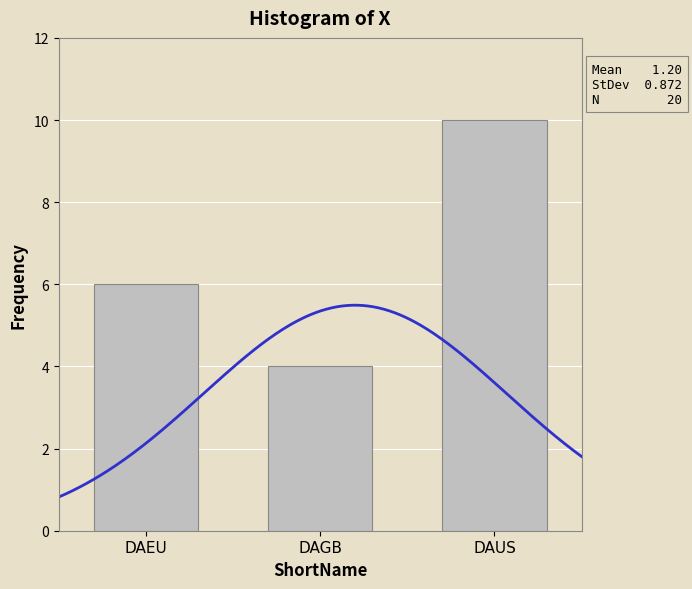

Reading left to right, extract all data points from this chart.

DAEU=6	DAGB=4	DAUS=10